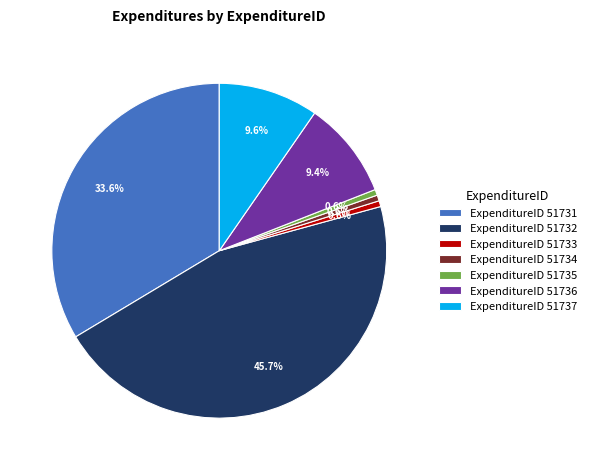

Is there a majority slice in this chart?

No